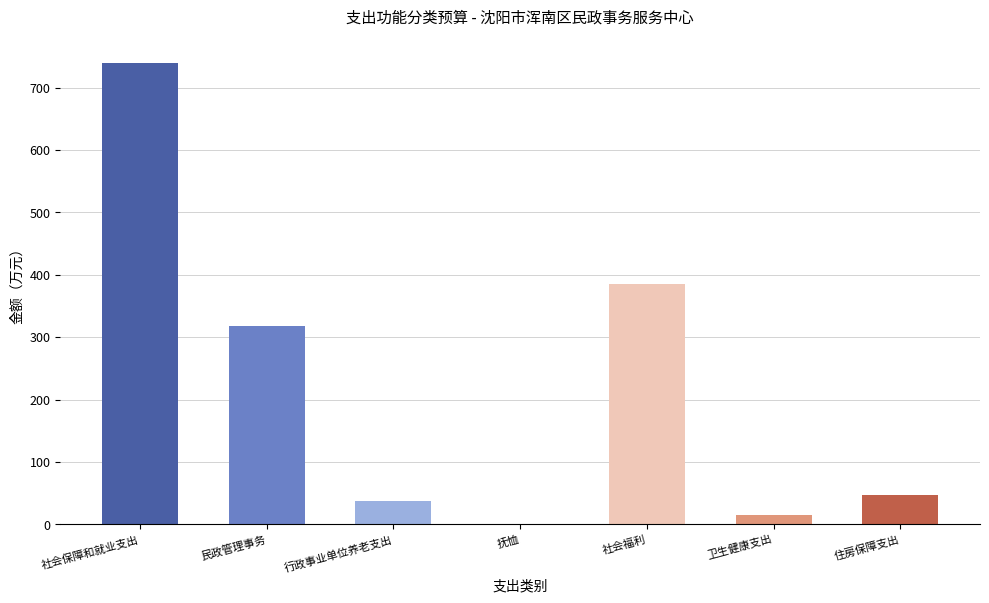

The chart shows a value of 129.5 at 民政管理事务. True or false?

False